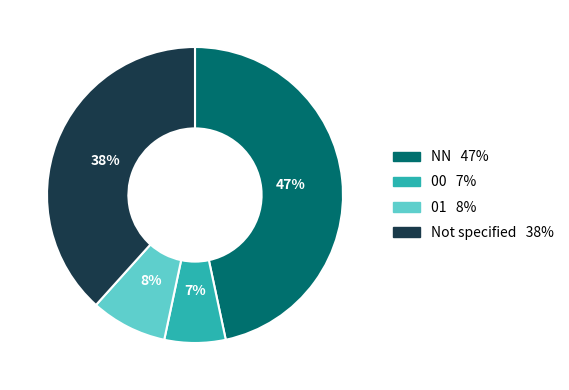

Is there any slice that represents more than half of the pie?

No